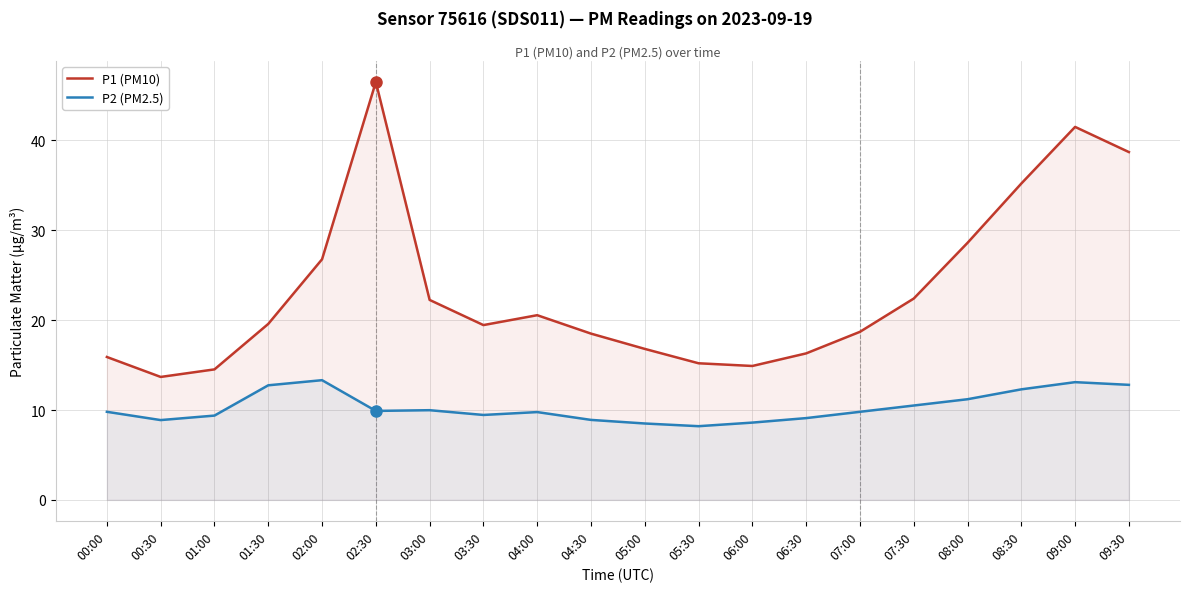

Which label corresponds to the smallest value in the chart?

05:30